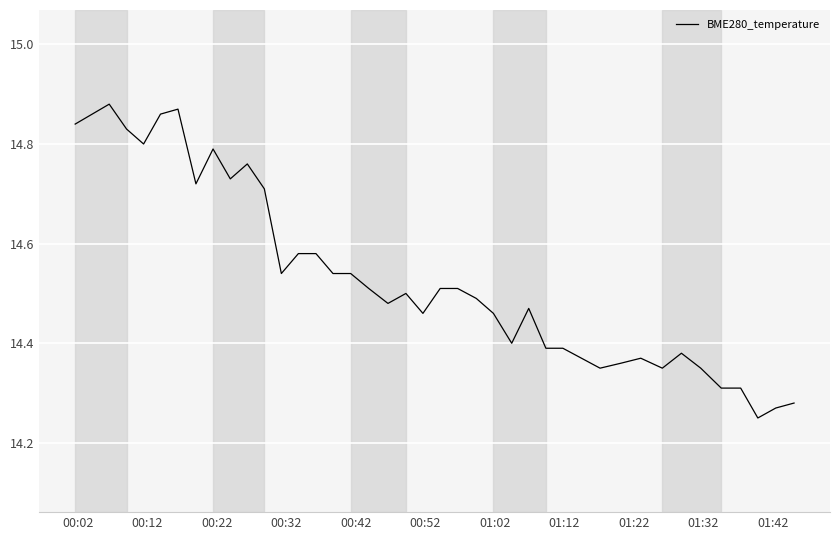

What is the difference between the maximum and minimum values?

0.6